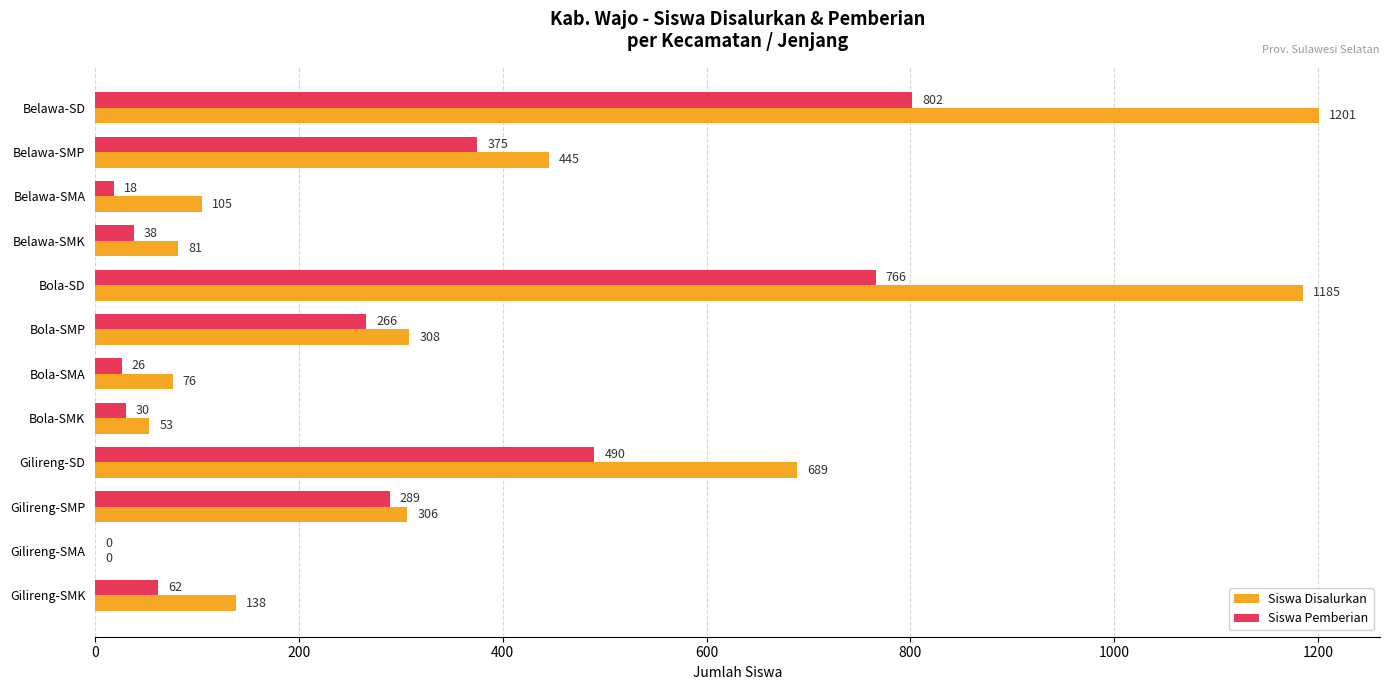

Which series has the widest spread of values?

Siswa Disalurkan